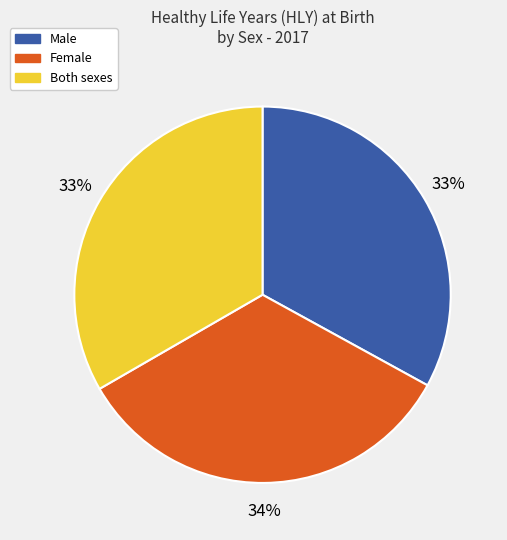

What percentage is the Female slice, to the nearest percent?

34%